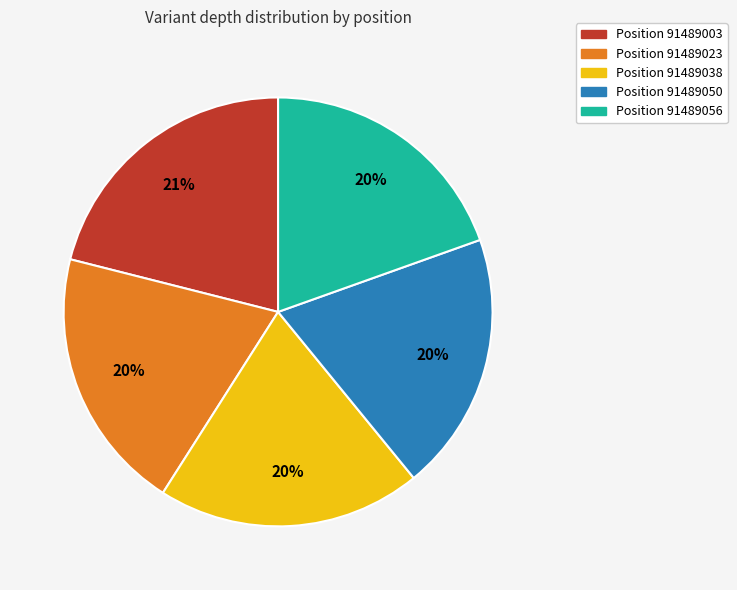

To the nearest percent, what is the average slice percentage?

20%